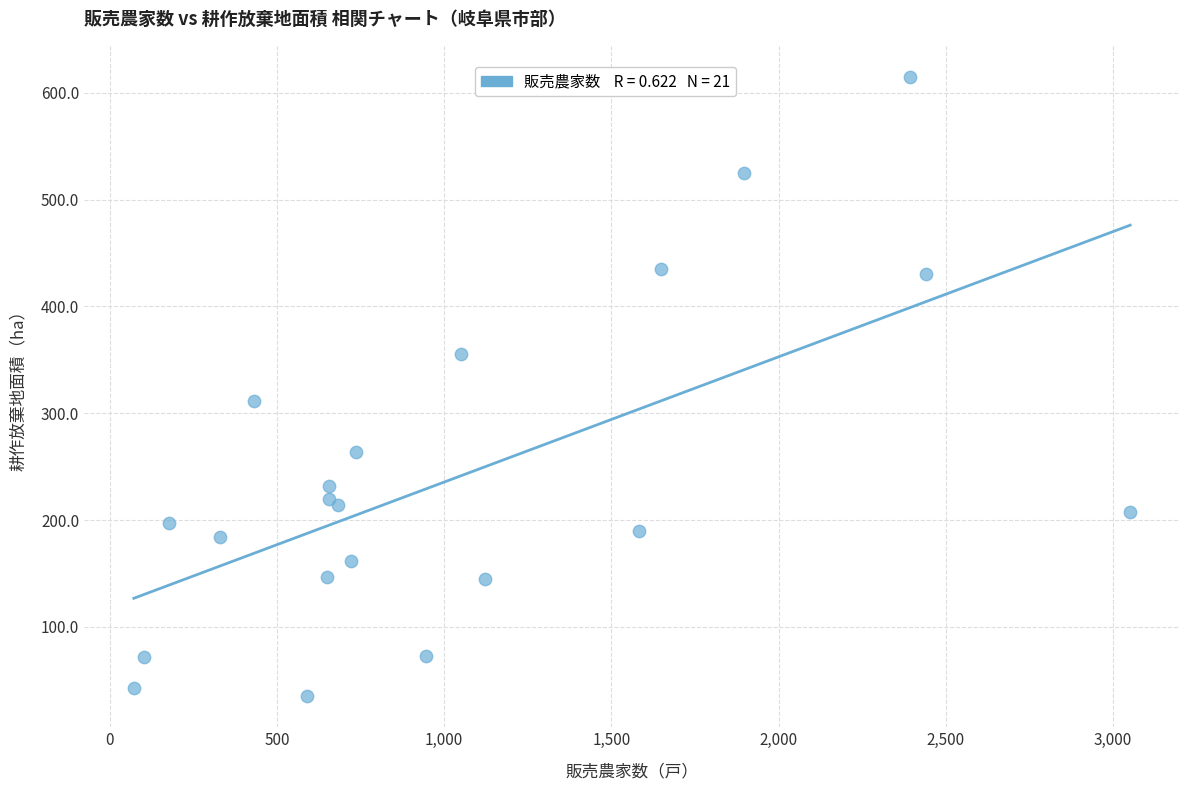

What Y value in the scatter plot is closest to 325?

311.4